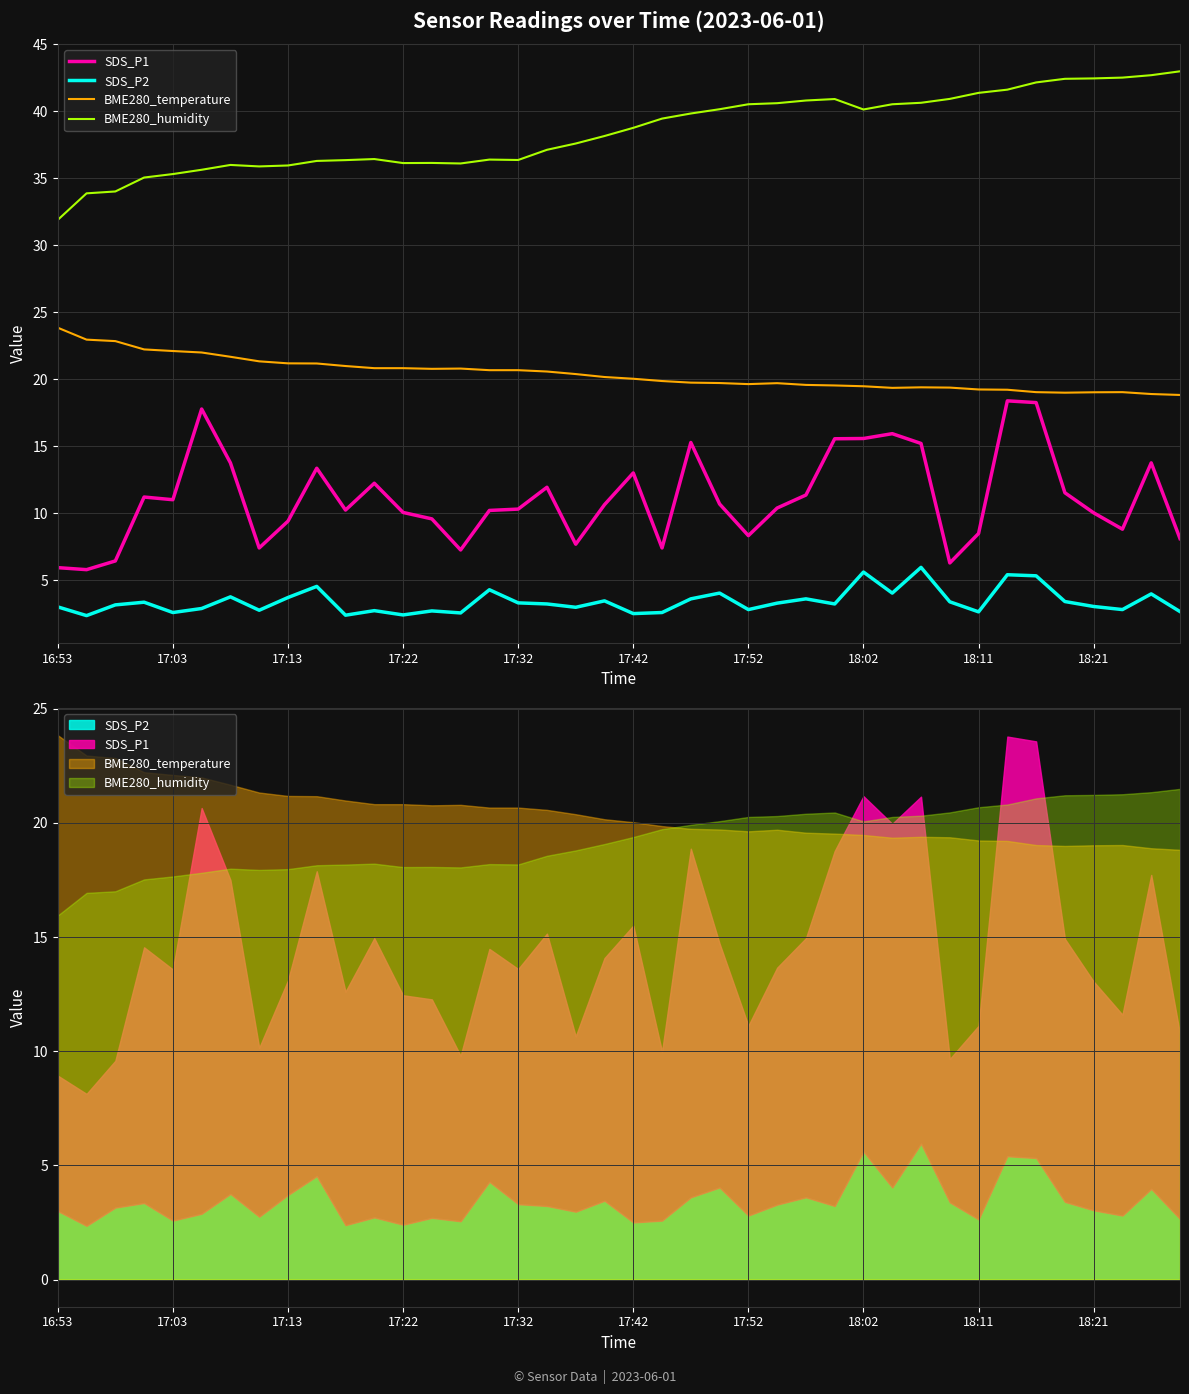

True or false: SDS_P2 and SDS_P1 cross at least once.

False